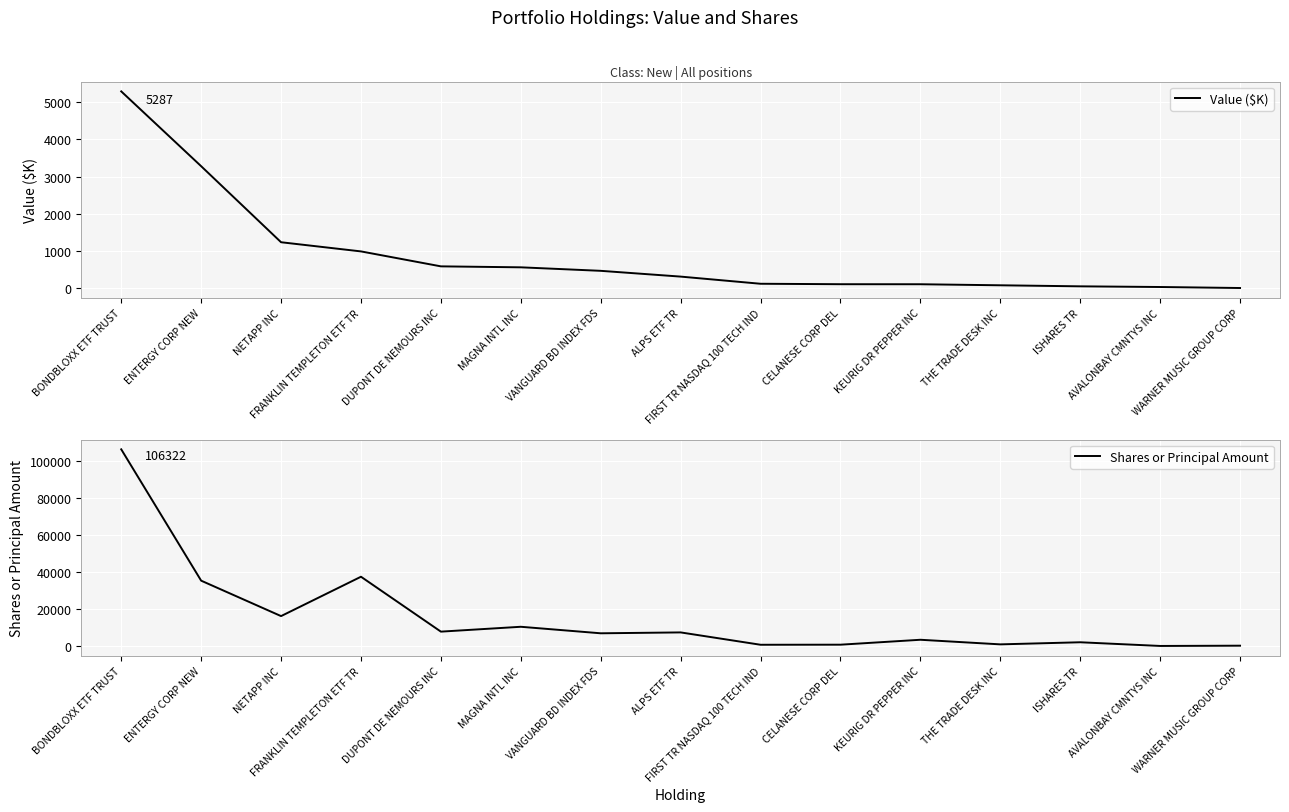

What is the value of the Shares or Principal Amount point at the 14th from the left?

226